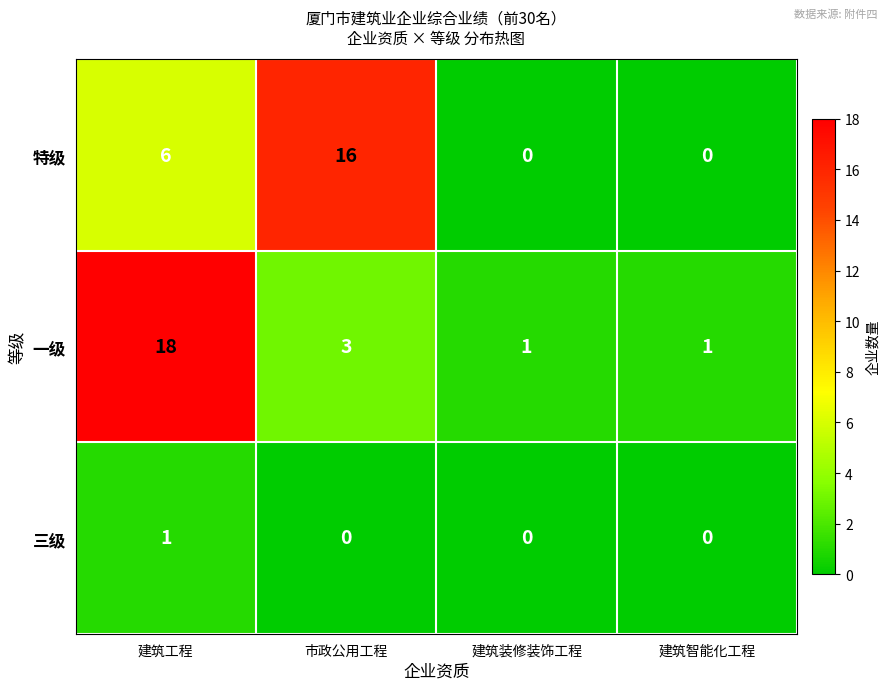

Where is 特级 nearest to the value 8?

建筑工程